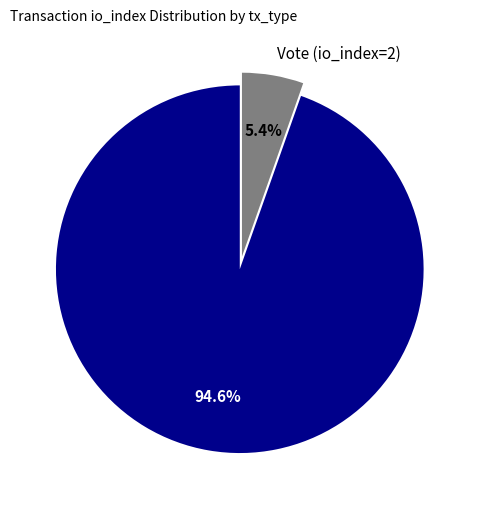

Is it true that Regular (io_index=35) is 83% of the pie?

False